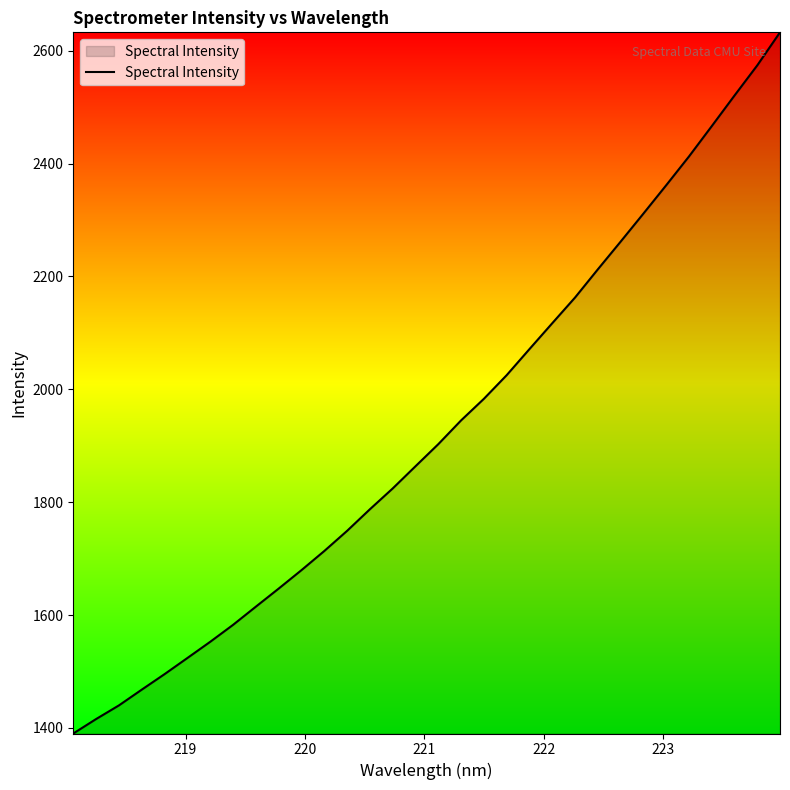

Count the number of data series in this chart.

1